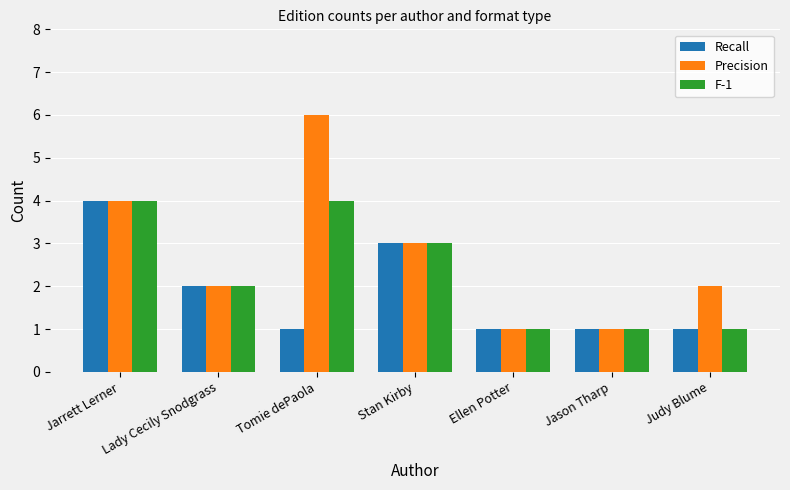

Does the chart contain stacked bars?

No